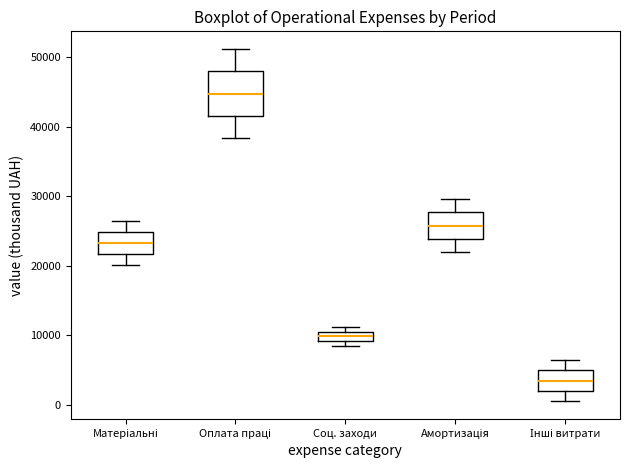

Where does the median line of the box for Соц. заходи sit on the y-axis? The values are not printed on the chart, so give them approximately, as read against the axis.

10000